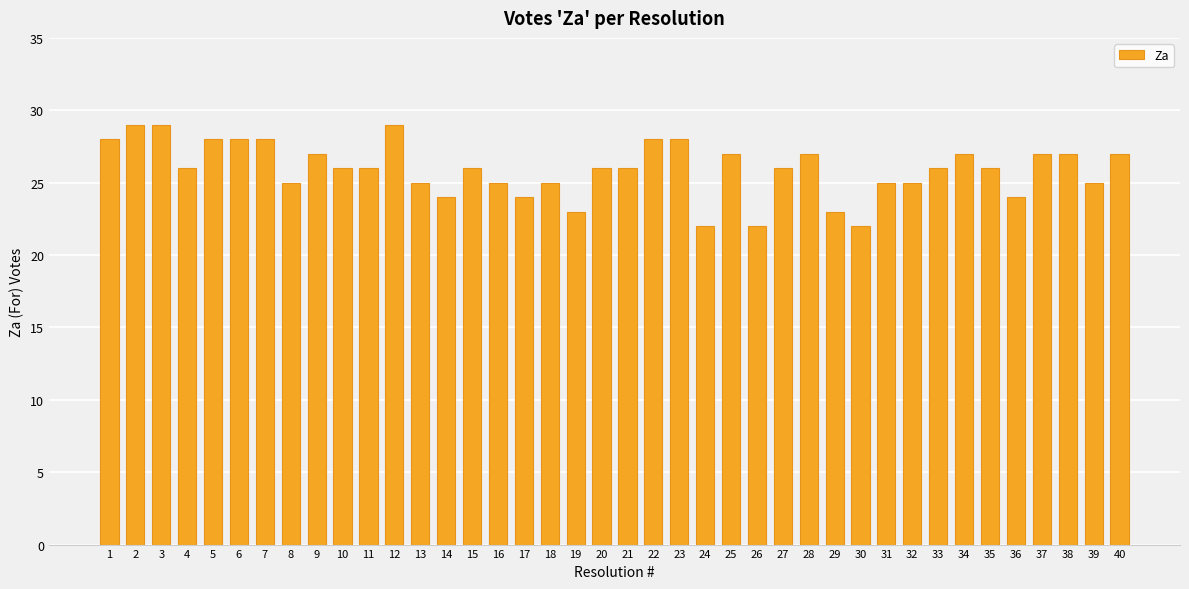

What is the maximum value shown in the chart?

29